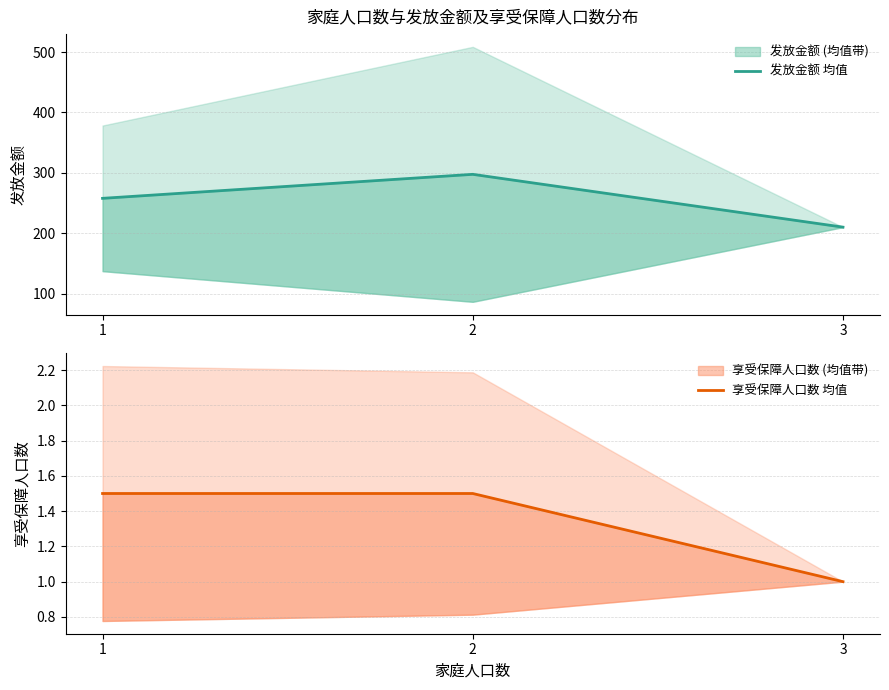

At which category does the chart reach its peak across all series?

2